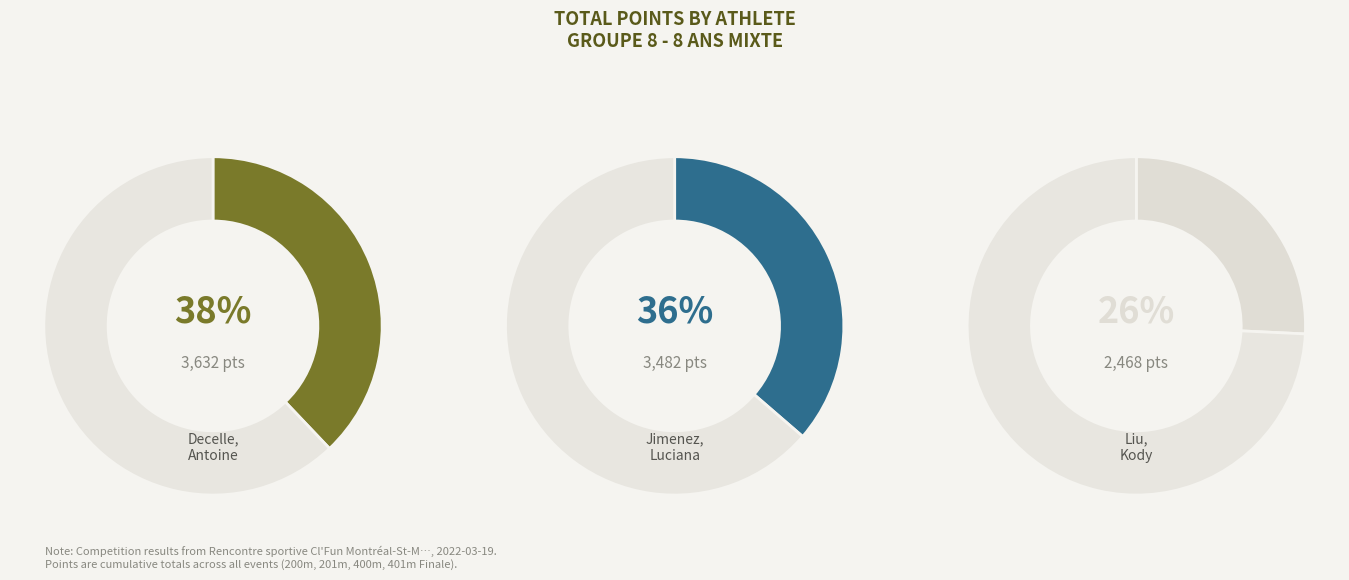

The LIU, KODY slice represents 26% of the pie. True or false?

True